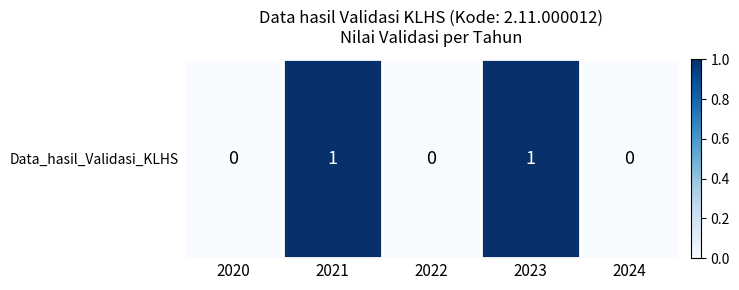

Is it true that the value at 2024 is 1?

False